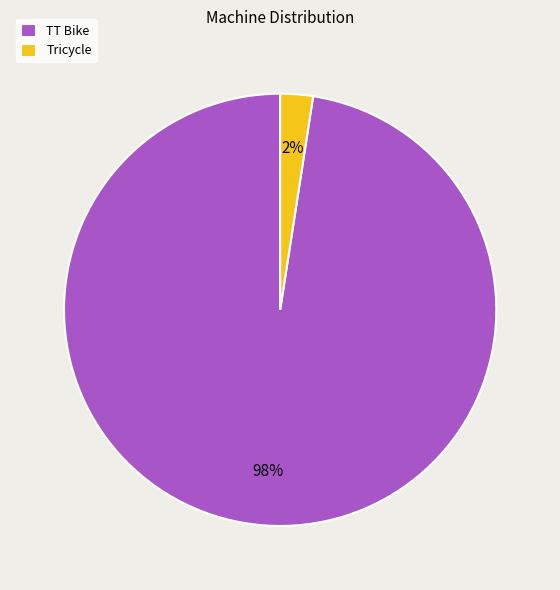

Does any single category account for the majority?

Yes